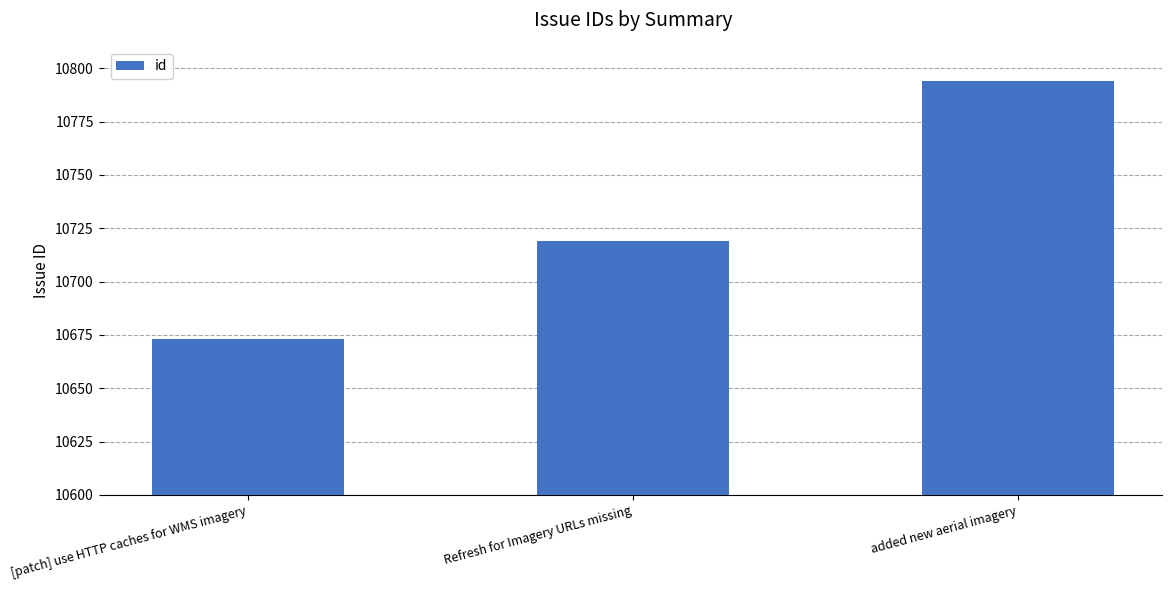

What is the sum of all values?

32186